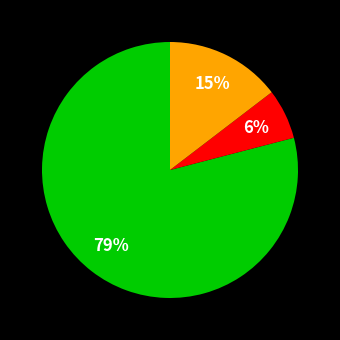

How many segments does this pie chart have?

3